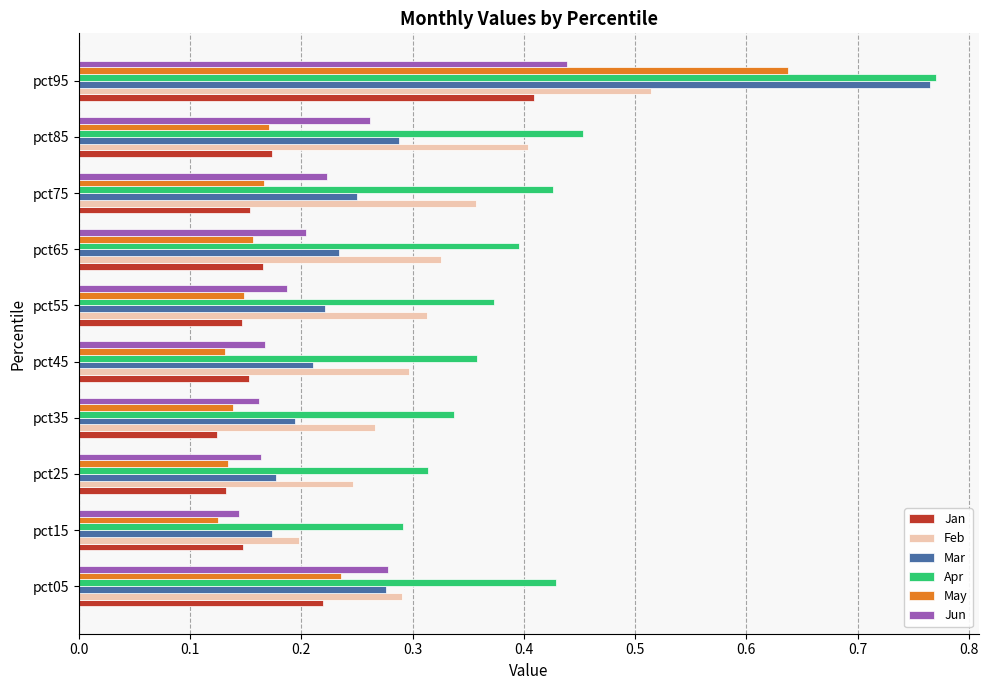

At how many categories does at least one series exceed 0?

10